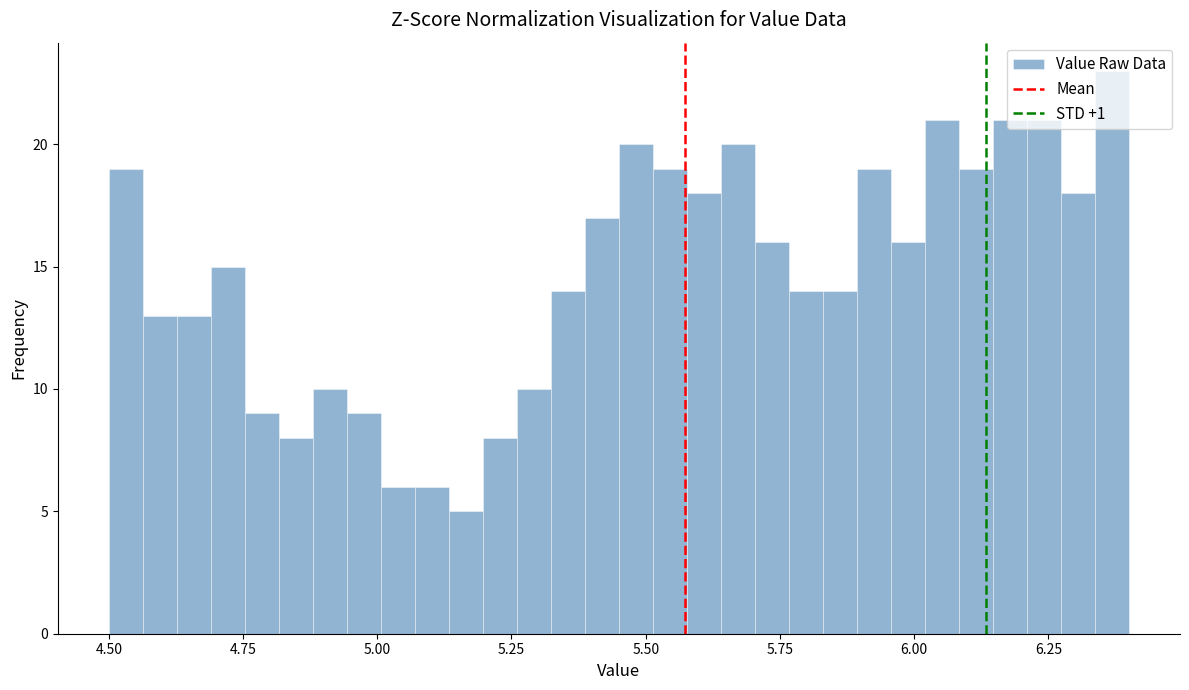

Read against the x-axis, roughly where is the centre of the tallest bar?

6.35